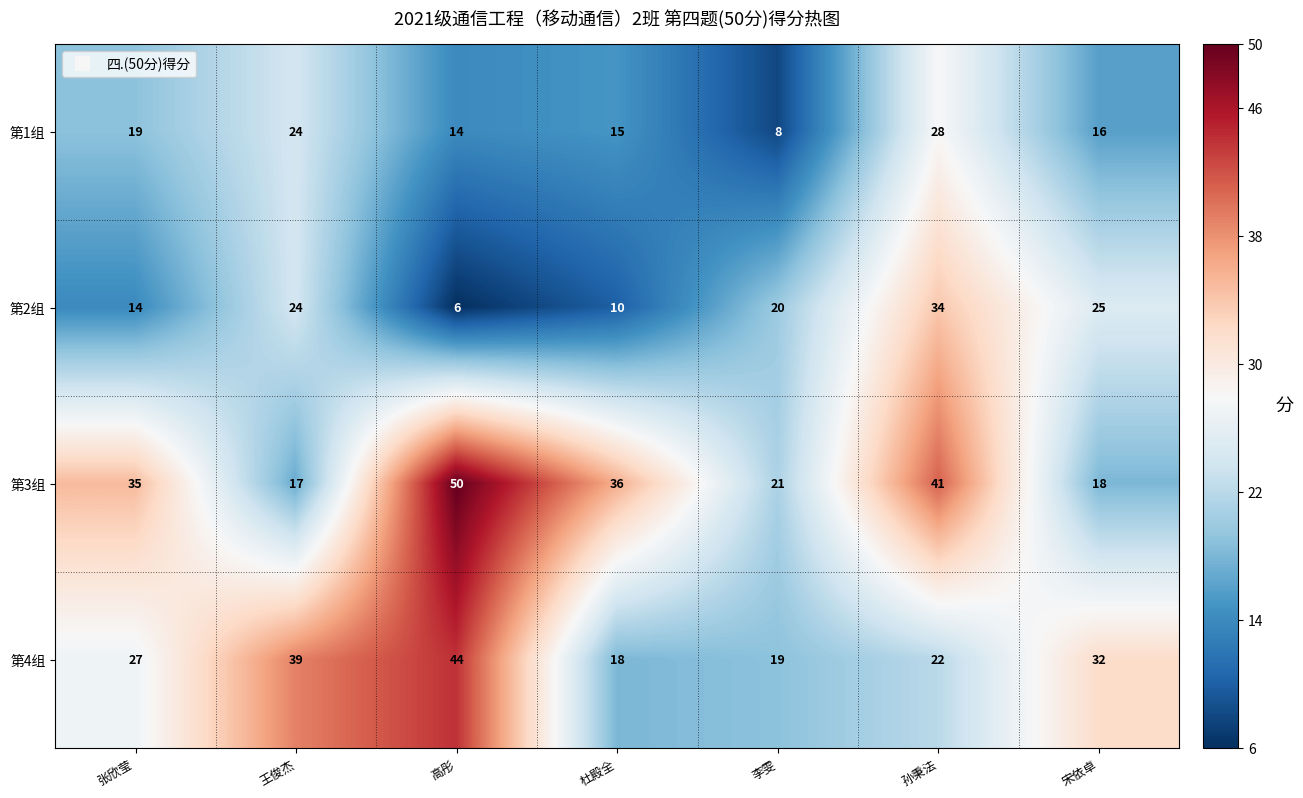

What is the spread (max minus min) of values at 宋依卓?

16